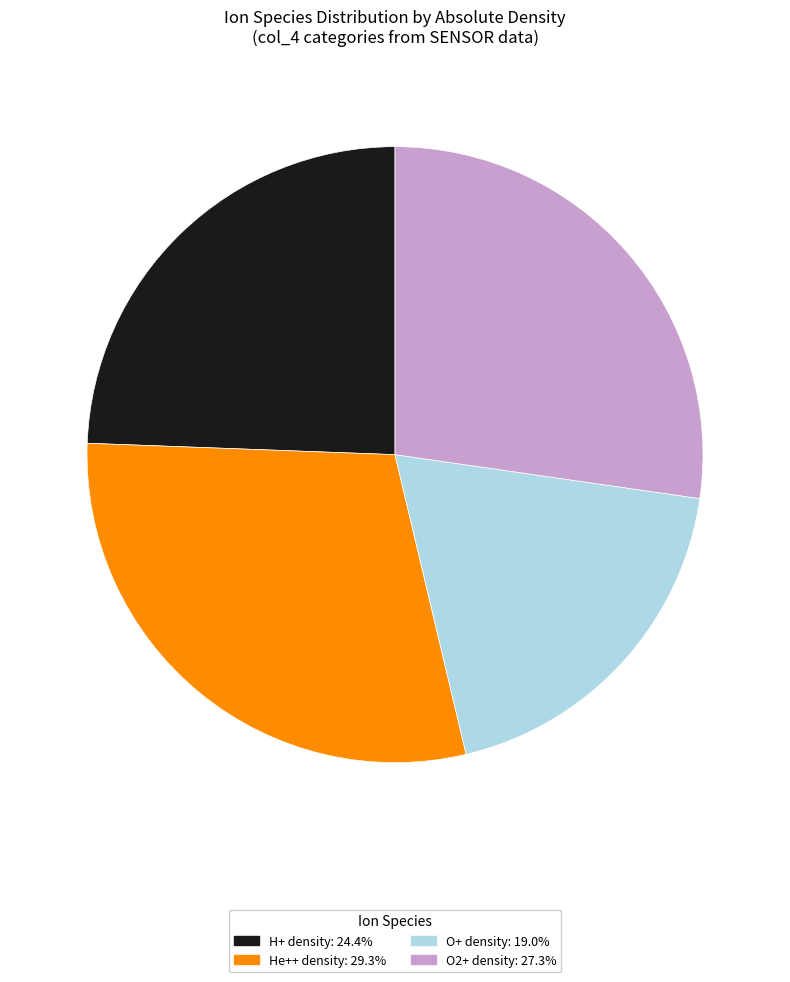

What is the ratio of the value at O2+ density: 27.3% to the value at O+ density: 19.0%?

1.4